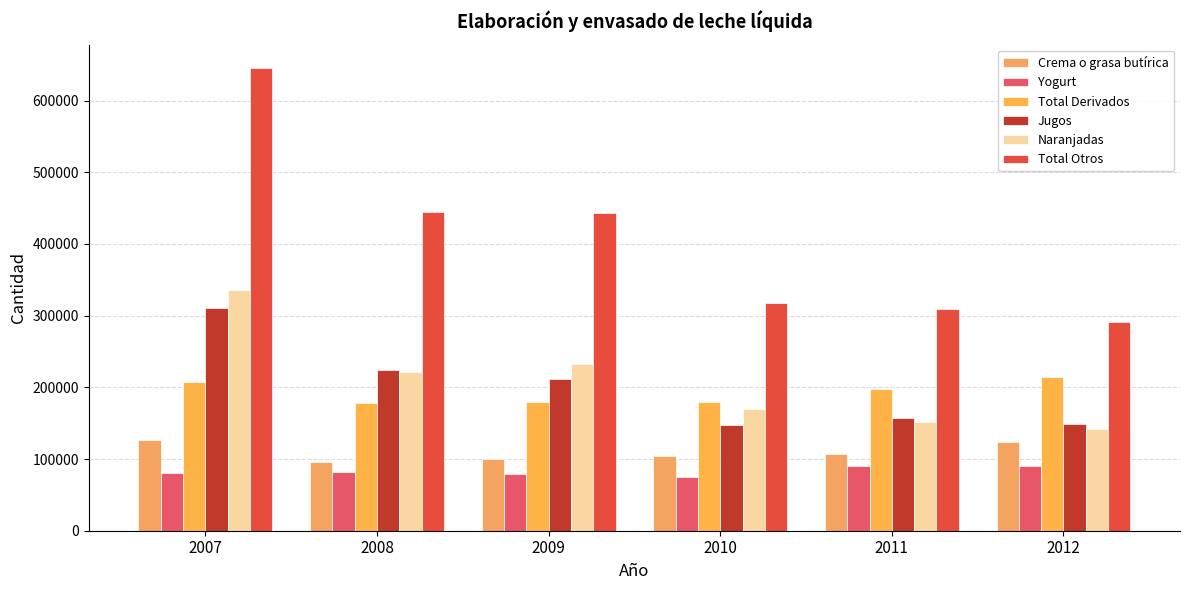

What is the value of the Naranjadas bar at the 2nd from the left?

220746